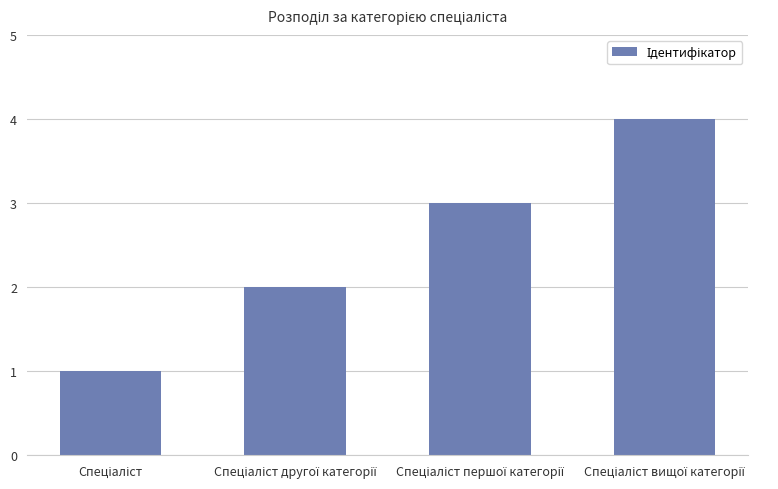

What is the greatest value displayed?

4